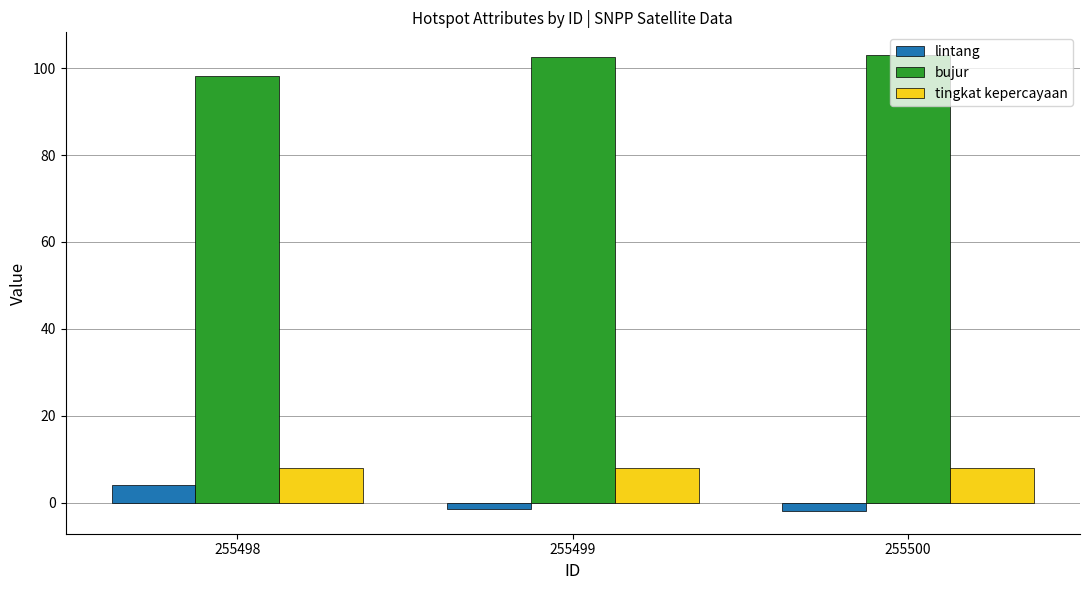

What is the spread (max minus min) of values at 255500?

104.9